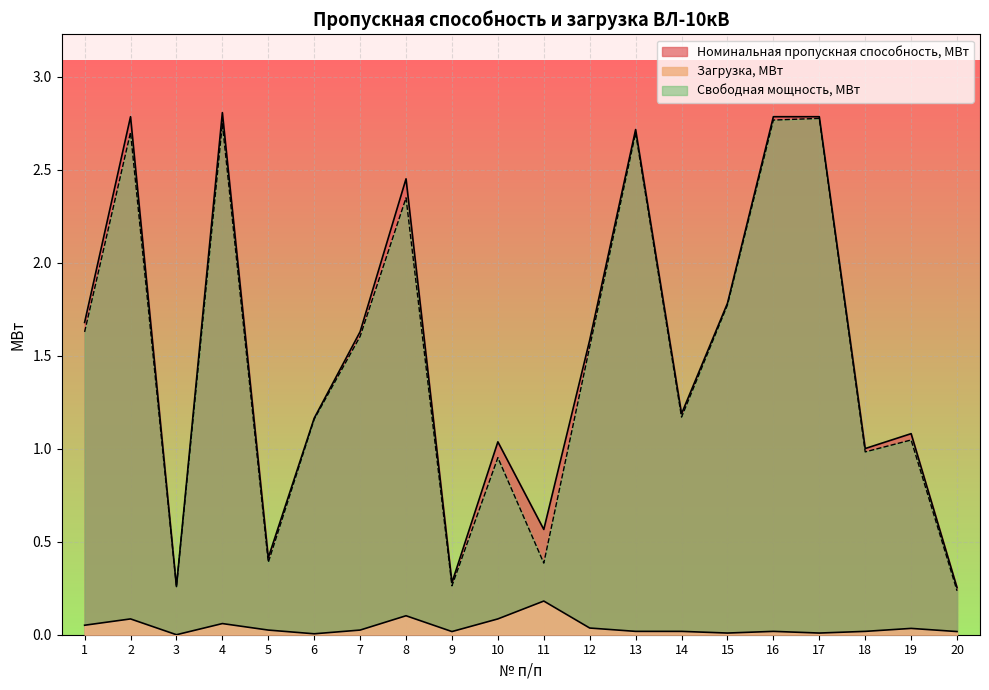

True or false: Номинальная пропускная способность, МВт and Загрузка, МВт intersect in this chart.

False